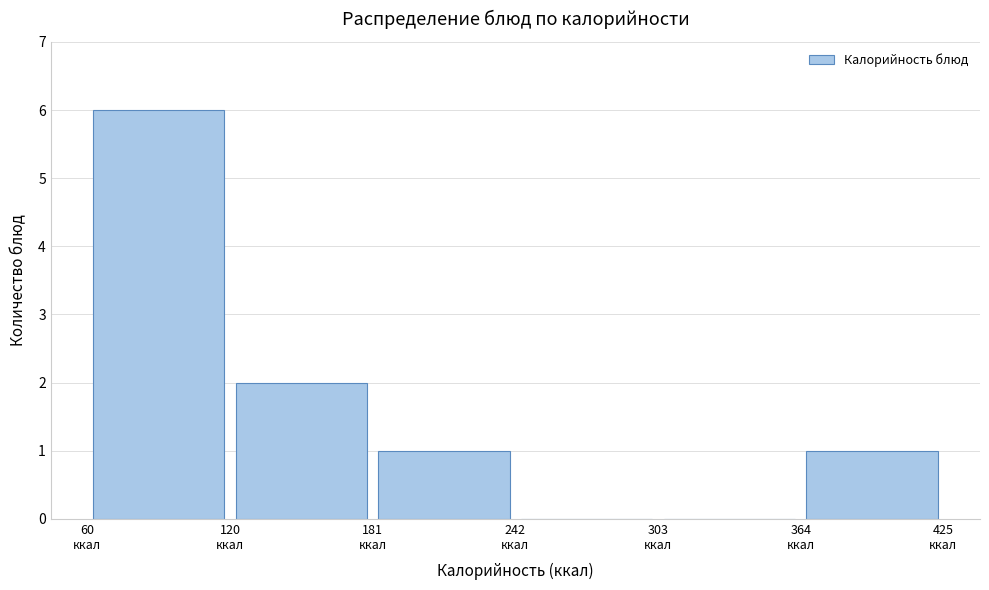

Reading left to right, list every bar in this chart as the range it spans on the x-axis followed by its height. Neither the bar edges nor the heights are printed on the chart, so give them approximately, as read against the axes.

60 to 120: 6
120 to 180: 2
180 to 240: 1
240 to 300: 0
300 to 360: 0
360 to 430: 1